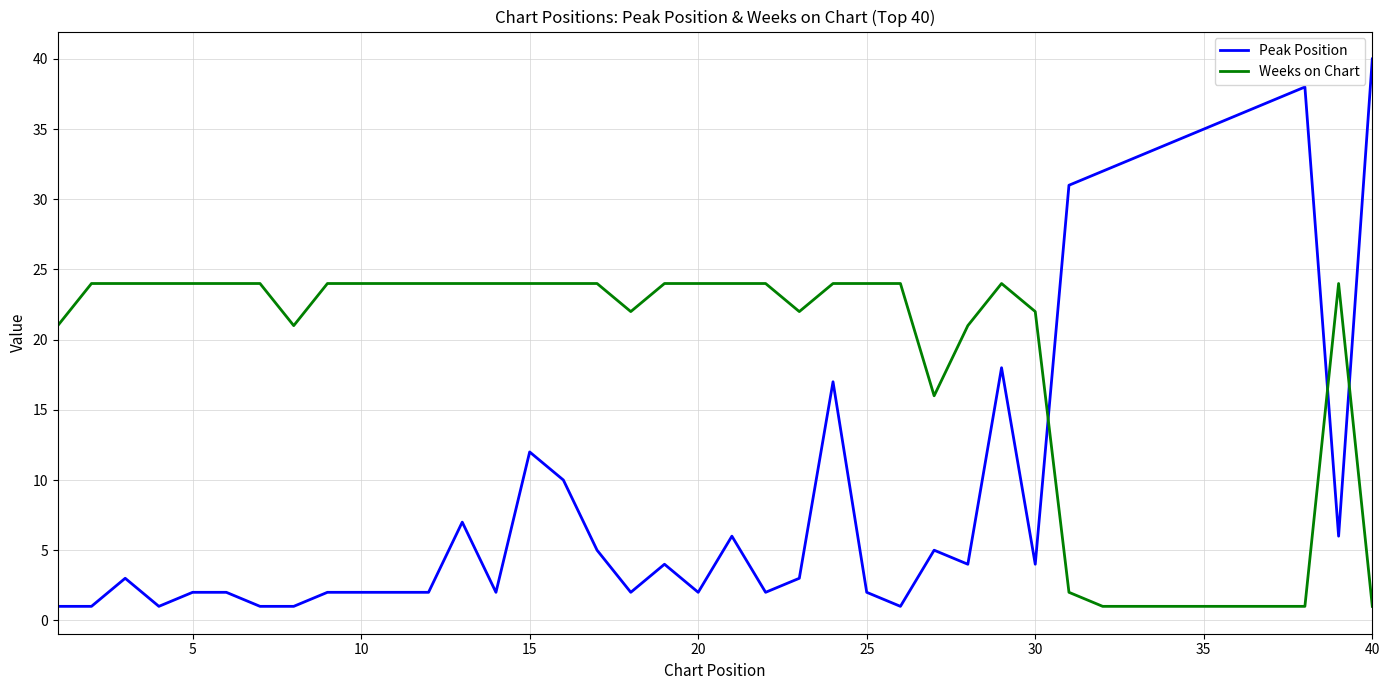

What is the average value of the Weeks on Chart series?

18